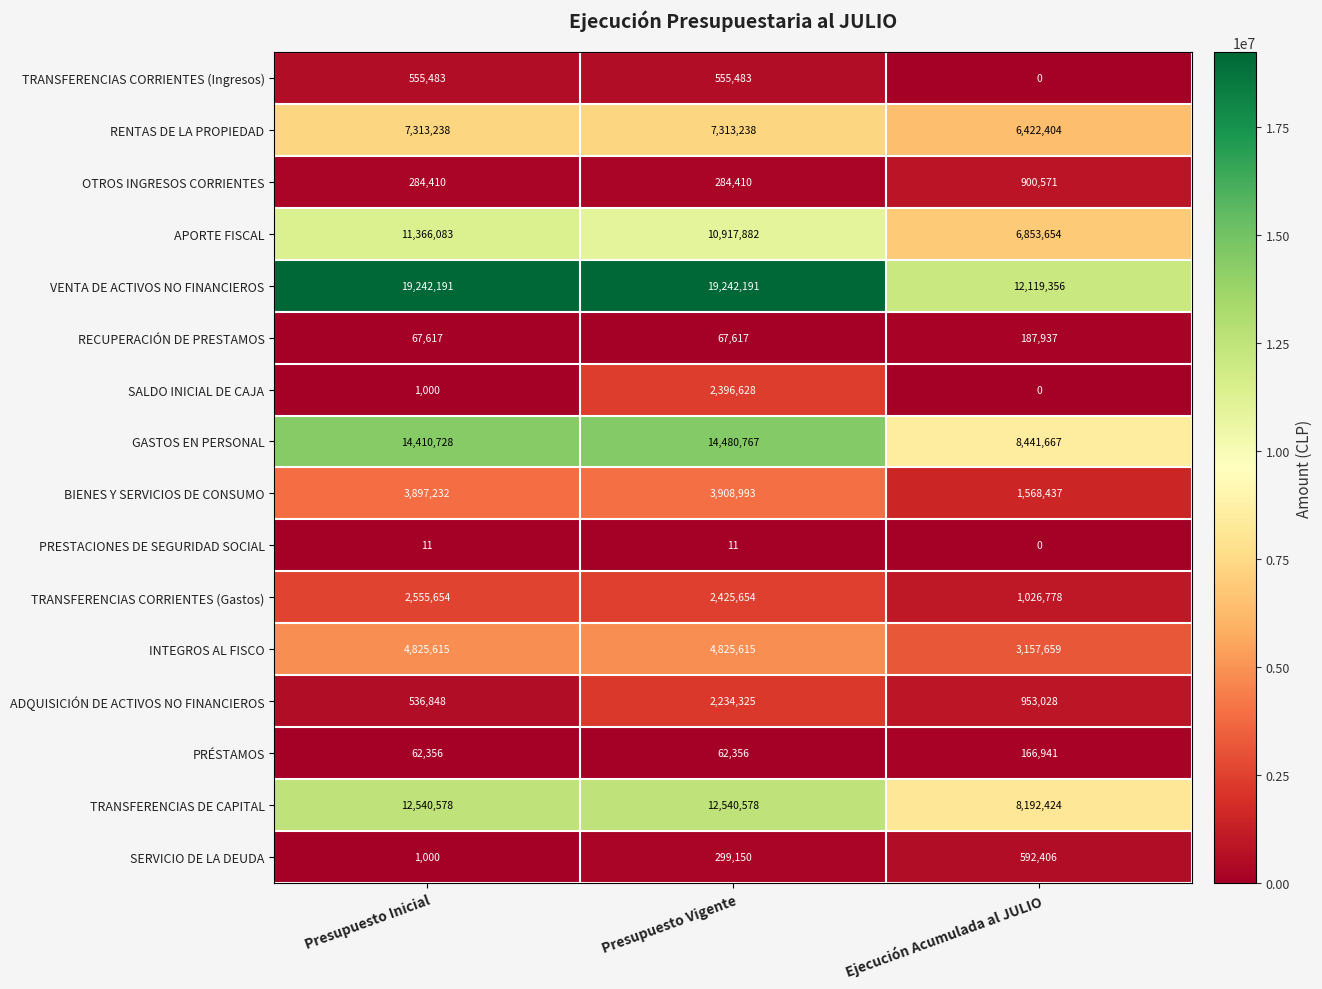

What is the total value across all series at Presupuesto Vigente?

81554898